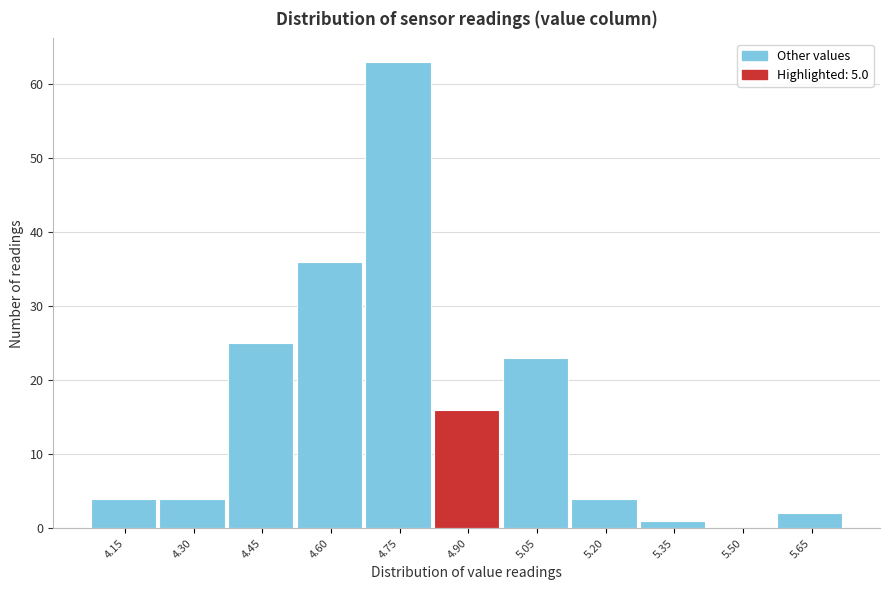

Reading left to right, list all the values displayed in this chart.

4.15=4	4.30=4	4.45=25	4.60=36	4.75=63	4.90=16	5.05=23	5.20=4	5.35=1	5.50=0	5.65=2